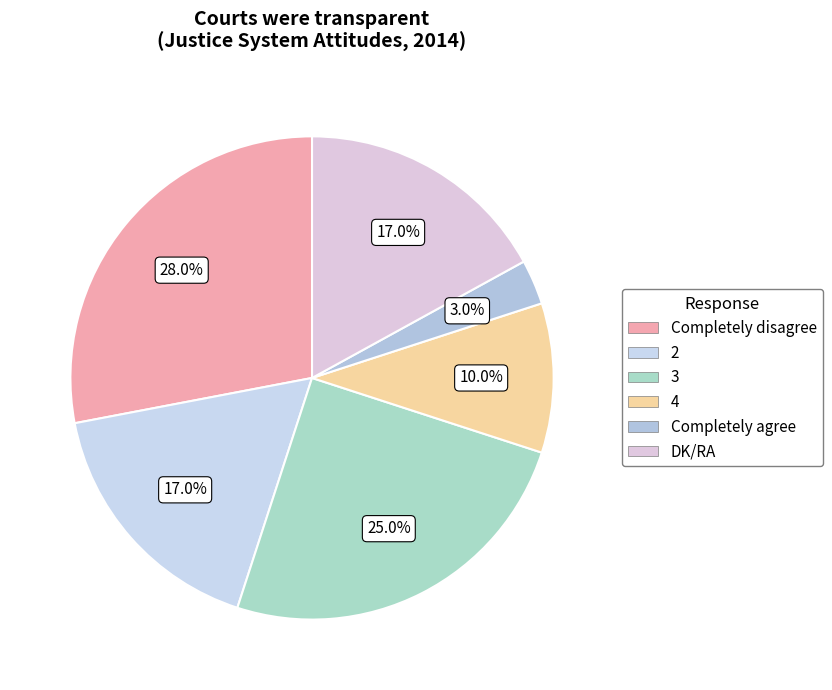

To the nearest percent, what is the difference between the largest and smallest slice percentages?

25%